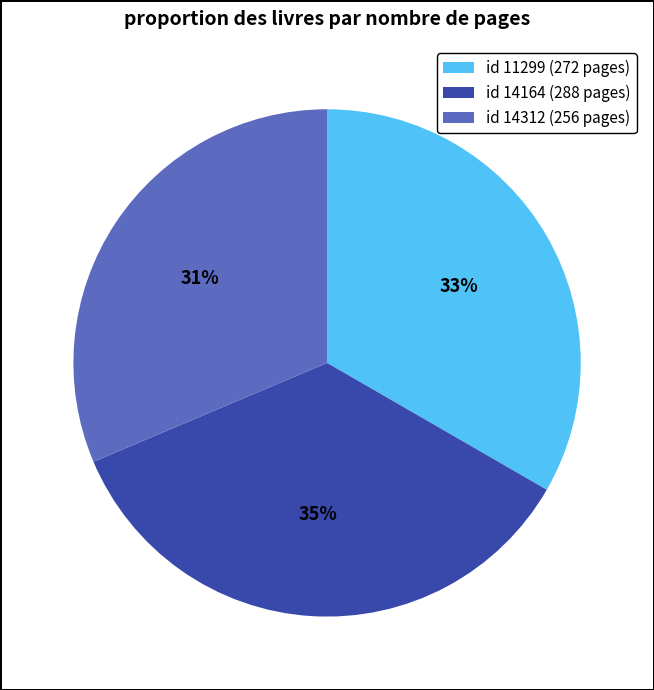

Which slice is the largest?

id 14164 (288 pages)